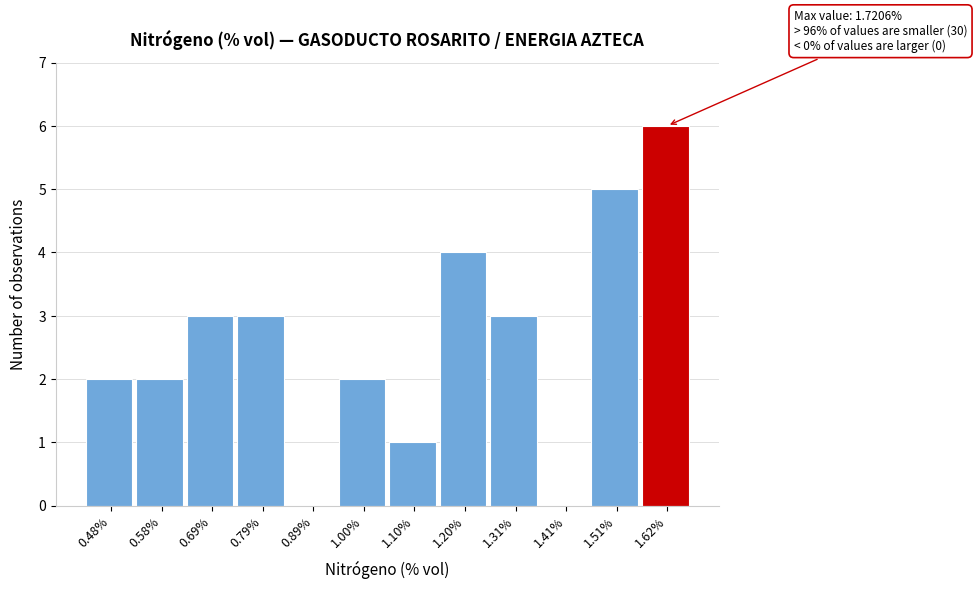

Reading left to right, extract all data points from this chart.

0.48%=2	0.58%=2	0.69%=3	0.79%=3	0.89%=0	1.00%=2	1.10%=1	1.20%=4	1.31%=3	1.41%=0	1.51%=5	1.62%=6